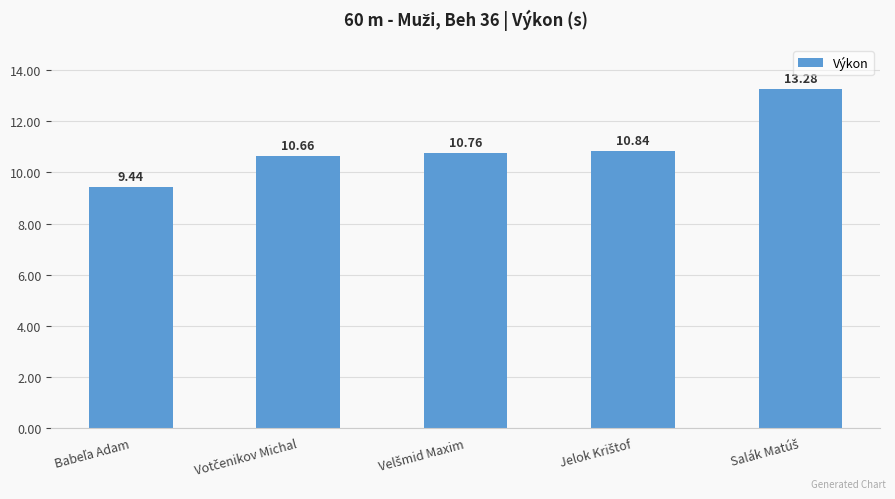

How many bars are there in total?

5